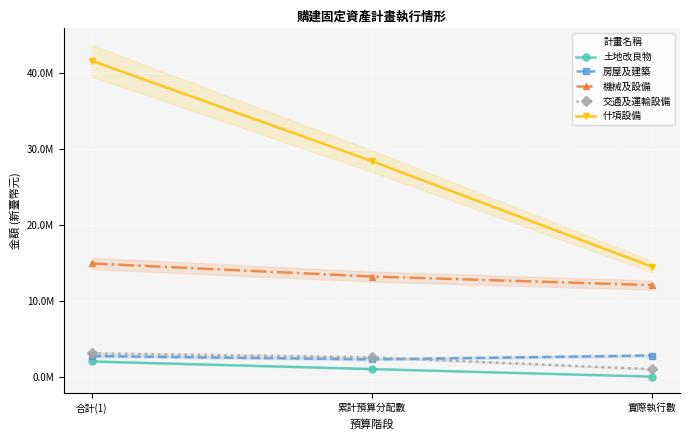

What is the difference between the second highest and minimum values in the 什項設備 series?

13886993